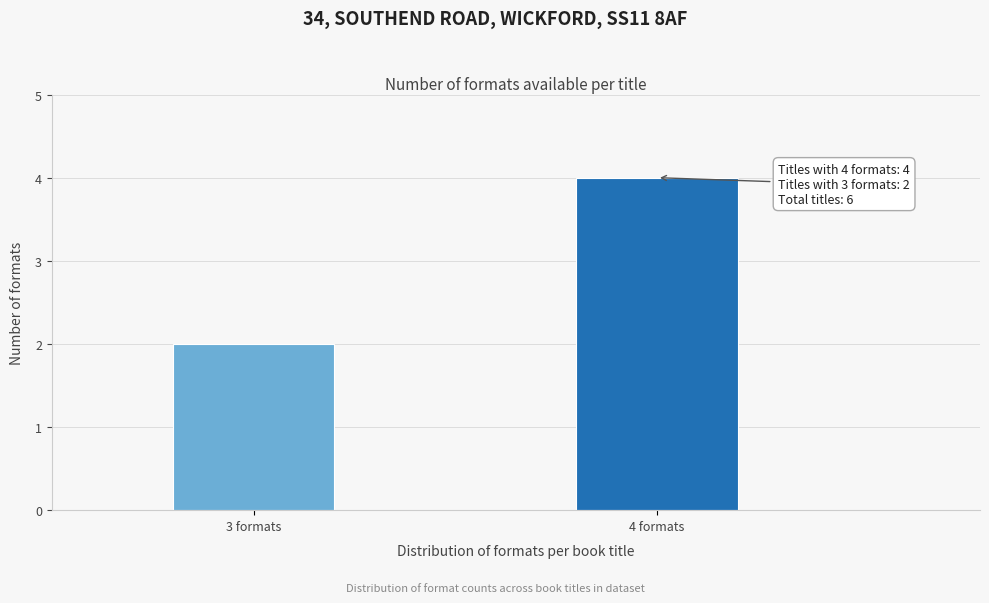

Reading left to right, list all the values displayed in this chart.

3 formats=2	4 formats=4